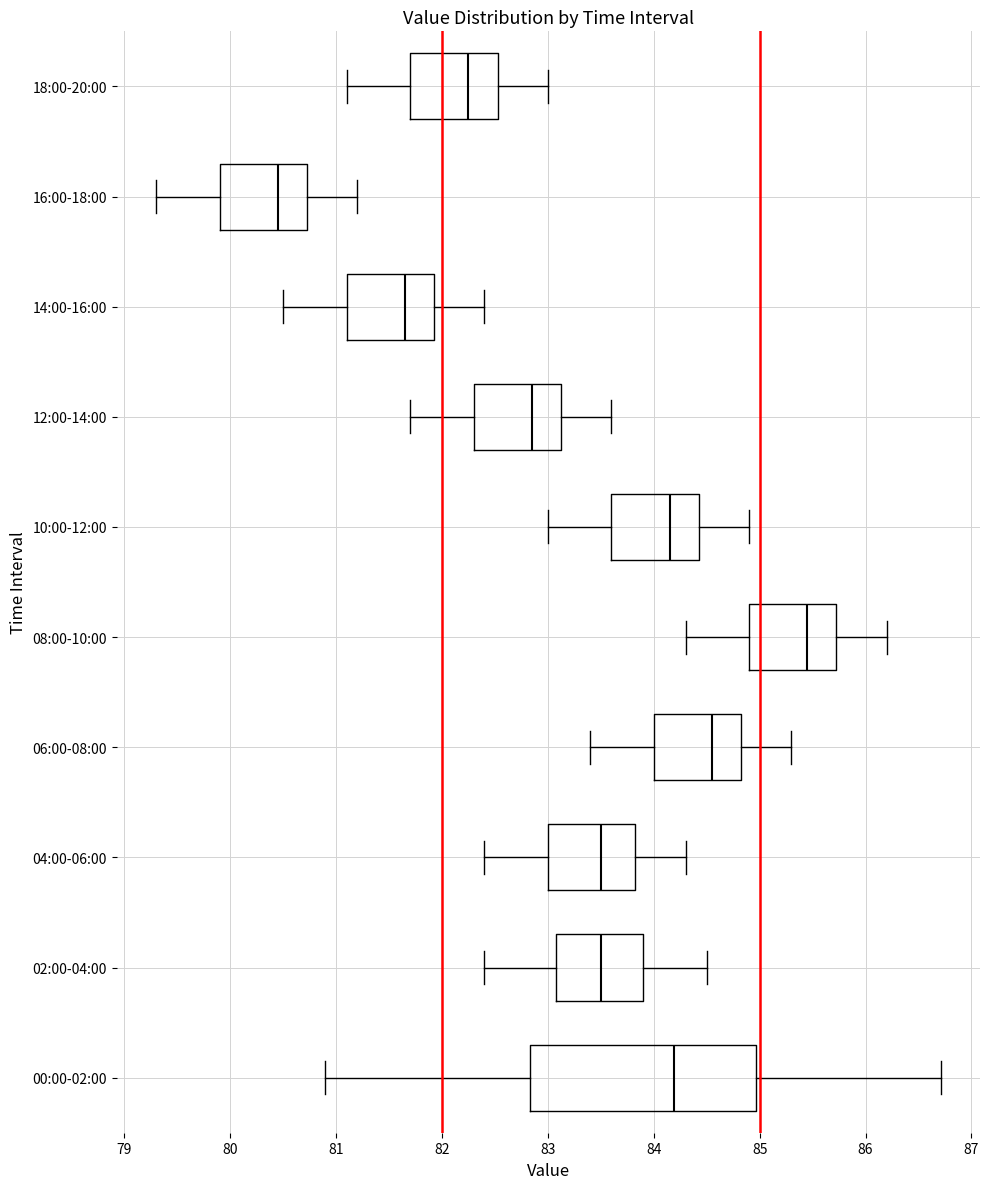

Which box's median line is the furthest to the left?

16:00-18:00